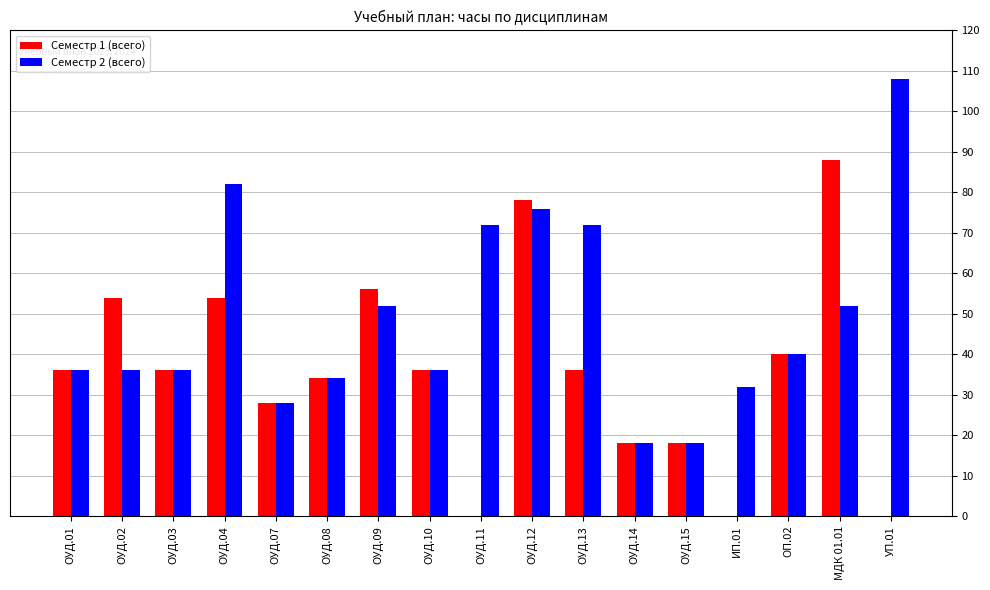

Which series changed the most between ОУД.04 and ИП.01?

Семестр 1 (всего)